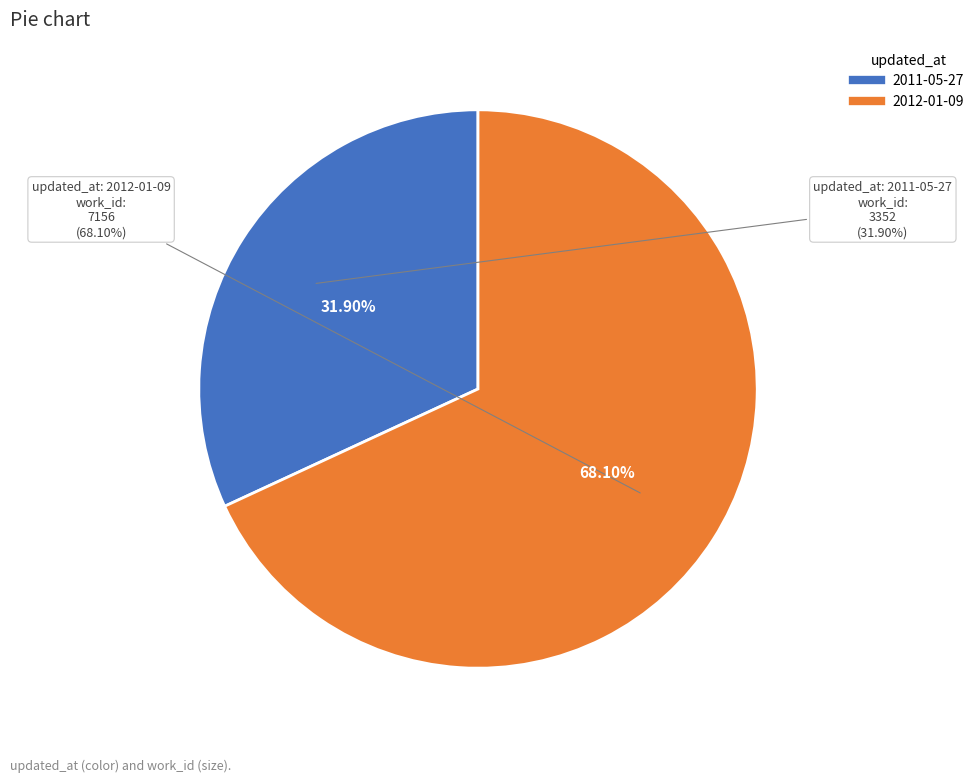

To the nearest percent, what is the difference between the largest and smallest slice percentages?

36%